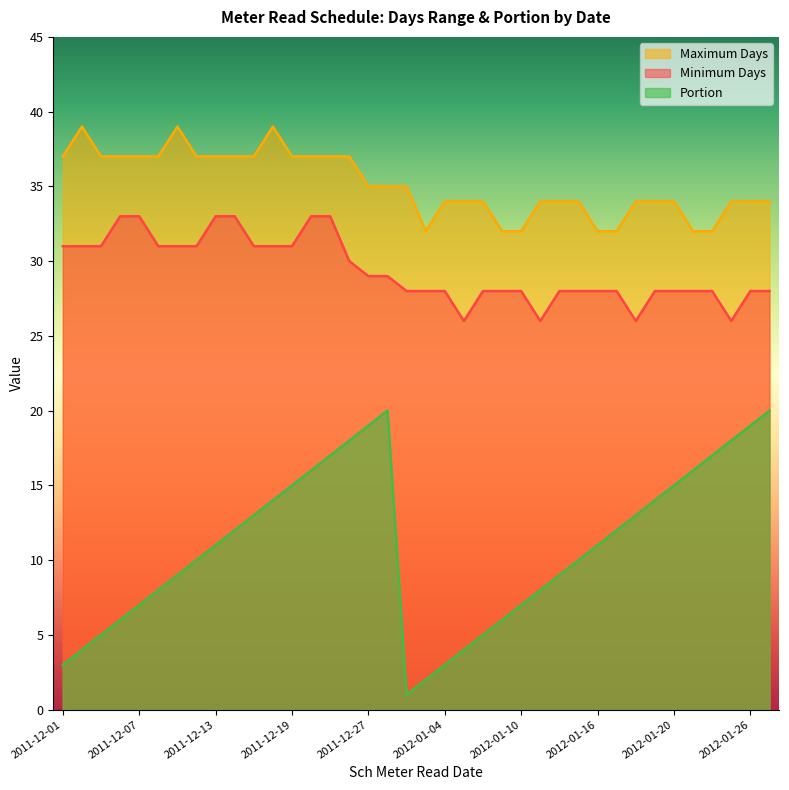

What is the sum of the Portion values at 2012-01-20 and 2012-01-27?

35